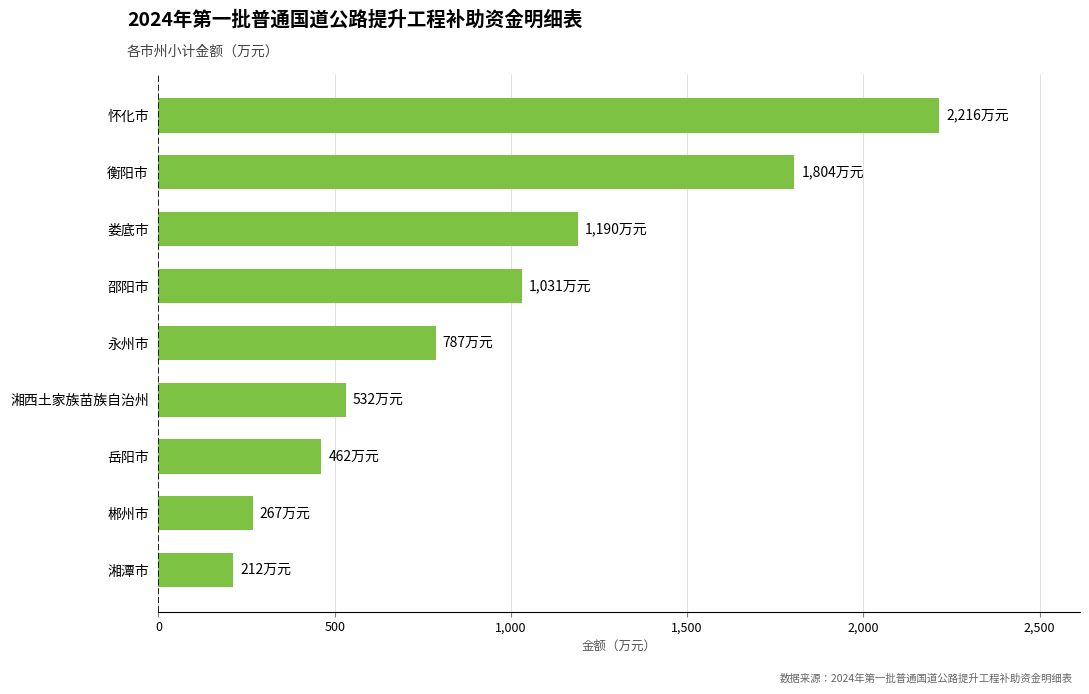

At which label is the value closest to 1214?

娄底市